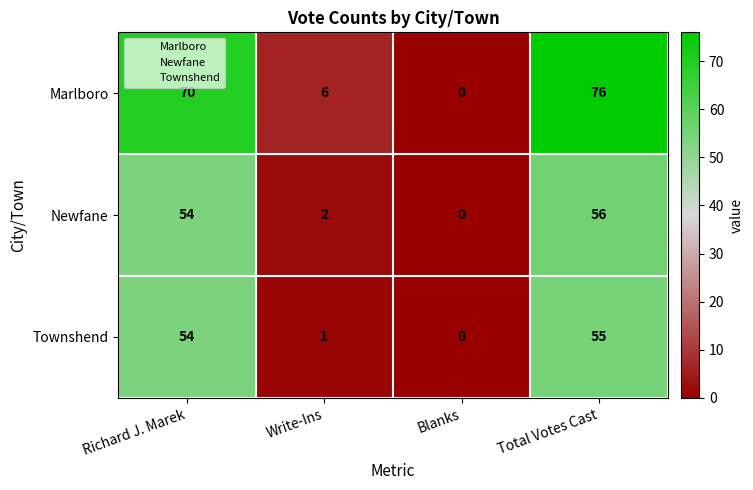

List the series in order of their peak value, lowest first.

Townshend, Newfane, Marlboro